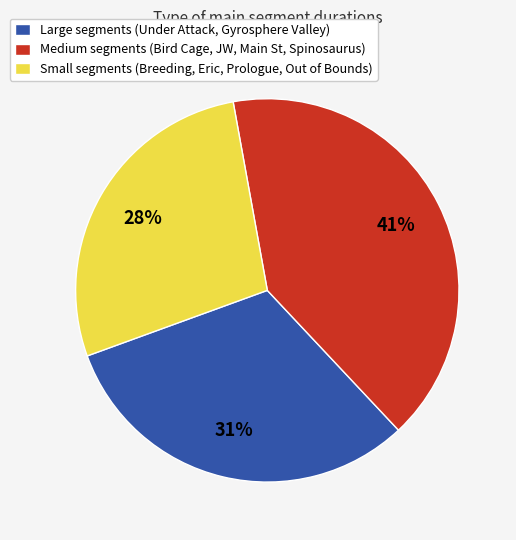

How many segments does this pie chart have?

3